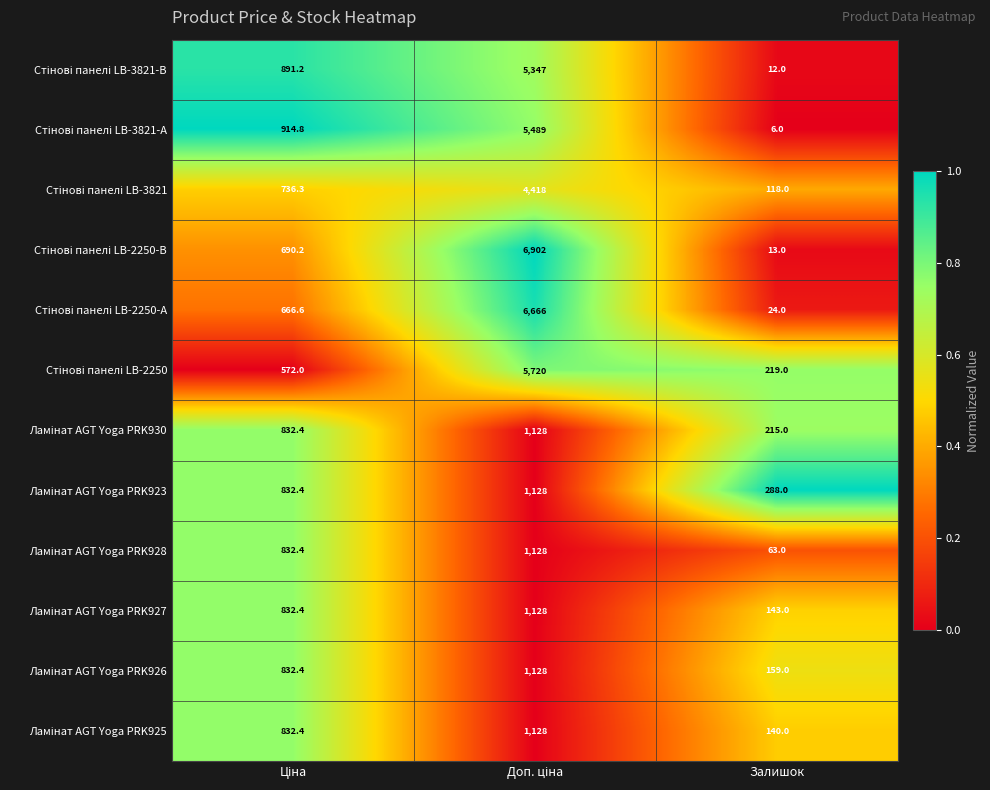

What is the difference between the highest and lowest values at Залишок?

282.0